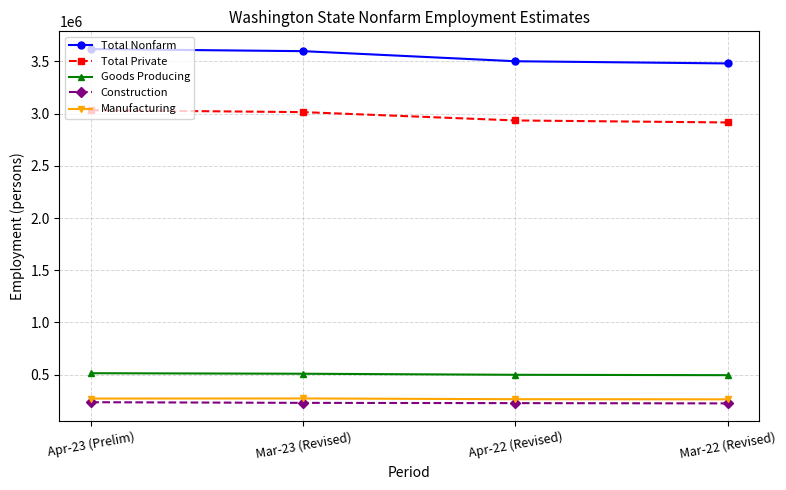

How many lines are shown in the chart?

5